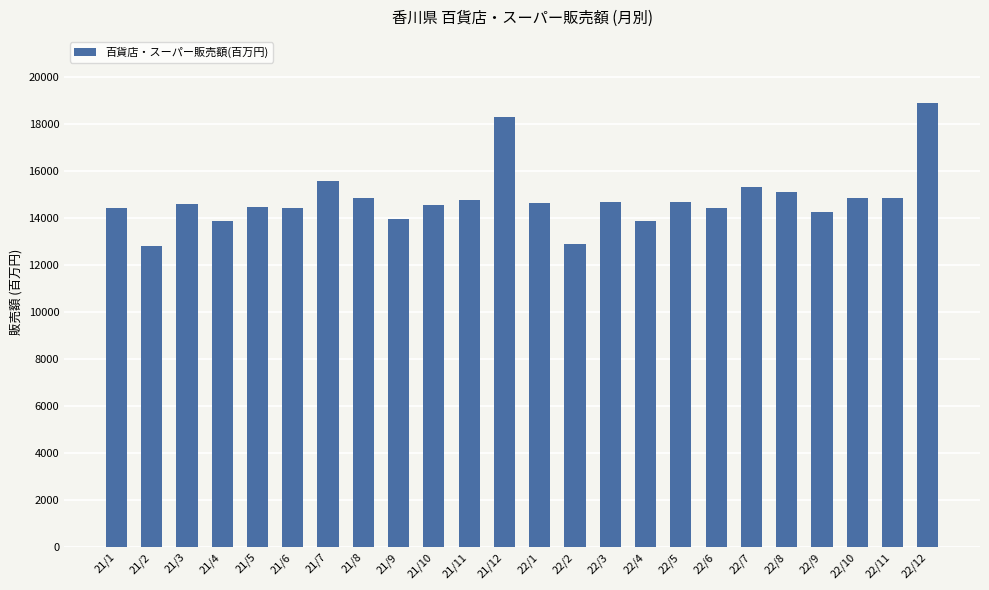

What is the change in value from 21/10 to 22/8?

+561